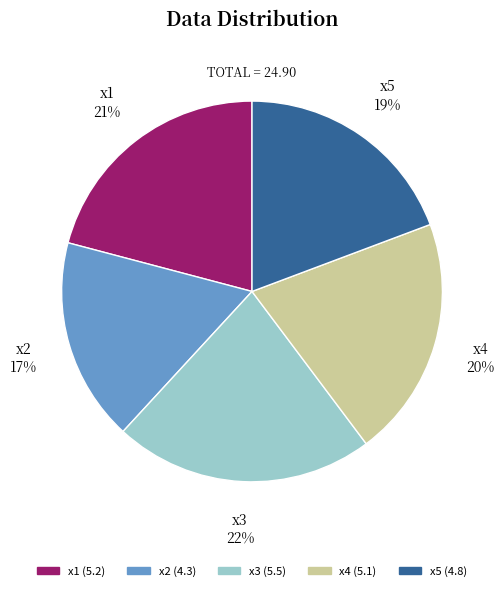

Count the number of slices in the pie.

5